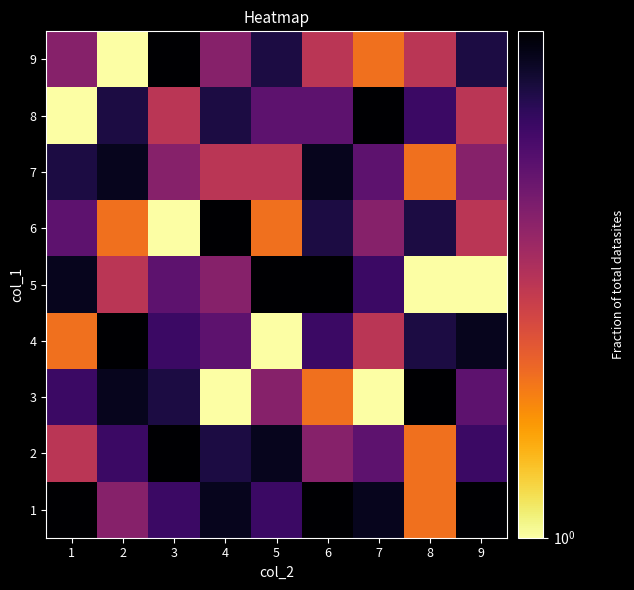

Rank the series at 2 from highest to lowest value.

4, 3, 7, 8, 2, 1, 5, 6, 9